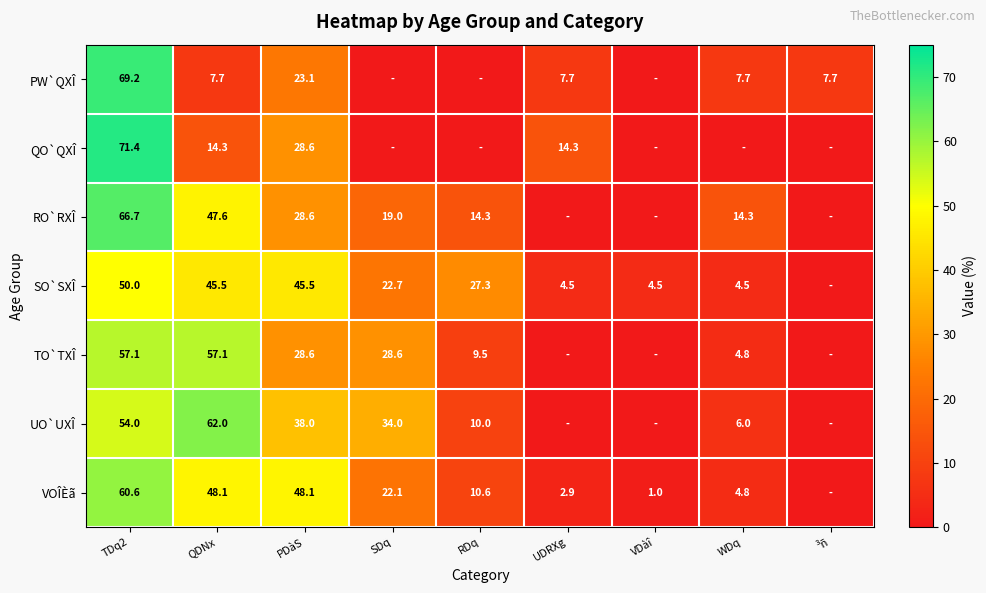

What is the sum of the VOÎÈã values at TDq2 and WDq?

65.4